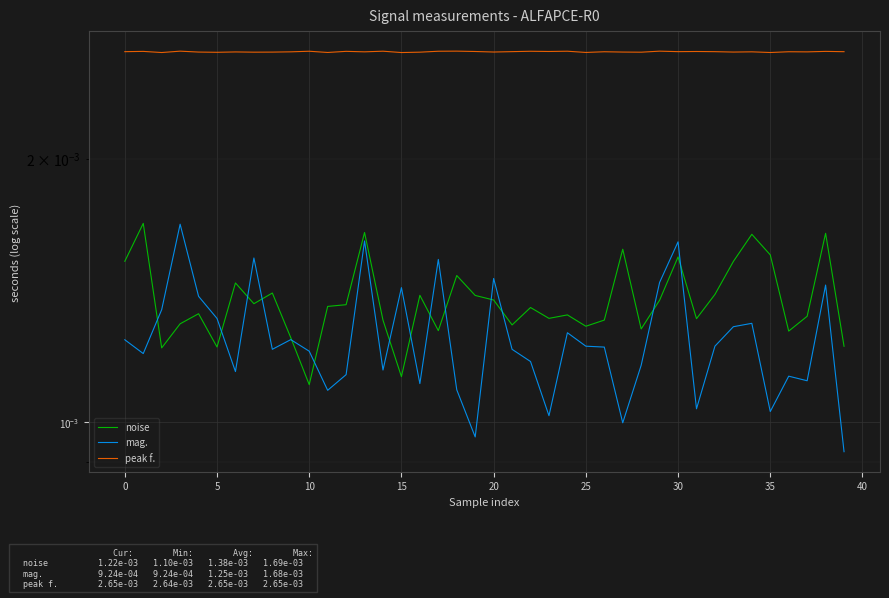

Which category has the highest value across all series?

18